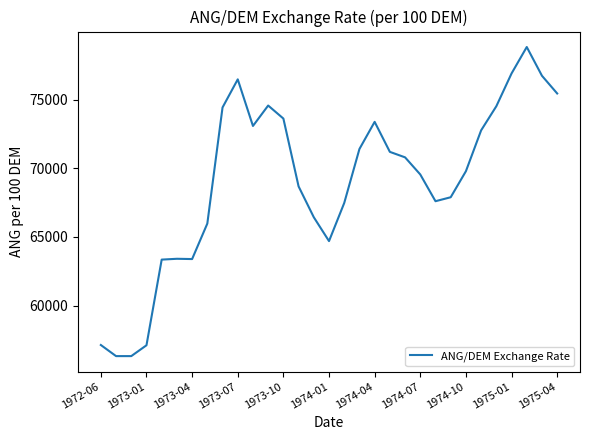

What is the difference between the maximum and minimum values?

22550